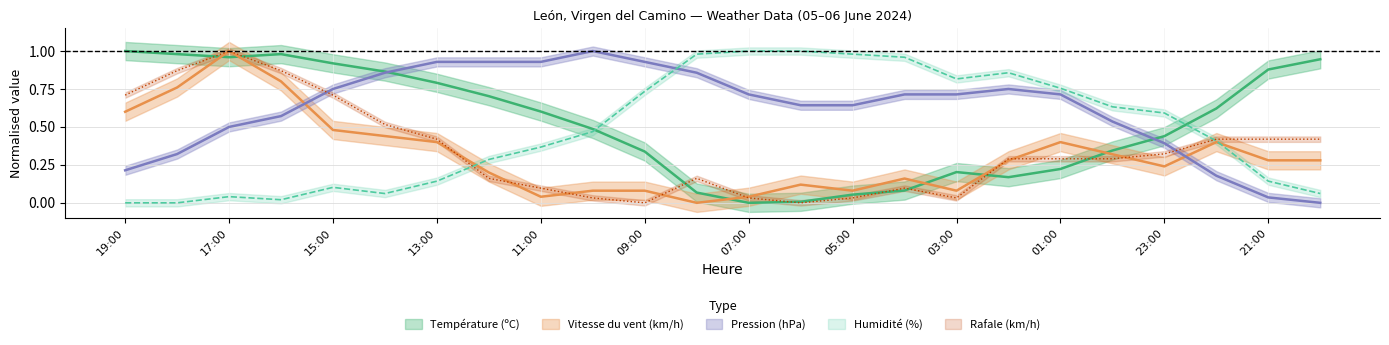

Which series has the widest spread of values?

Température (ºC)